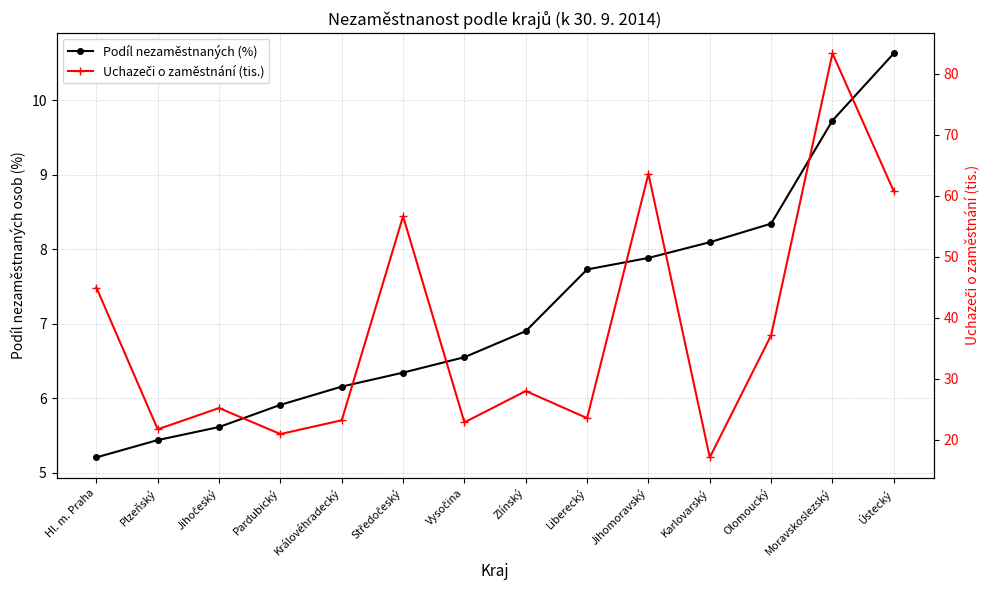

At which label is Podíl nezaměstnaných (%) closest to 7?

Zlínský